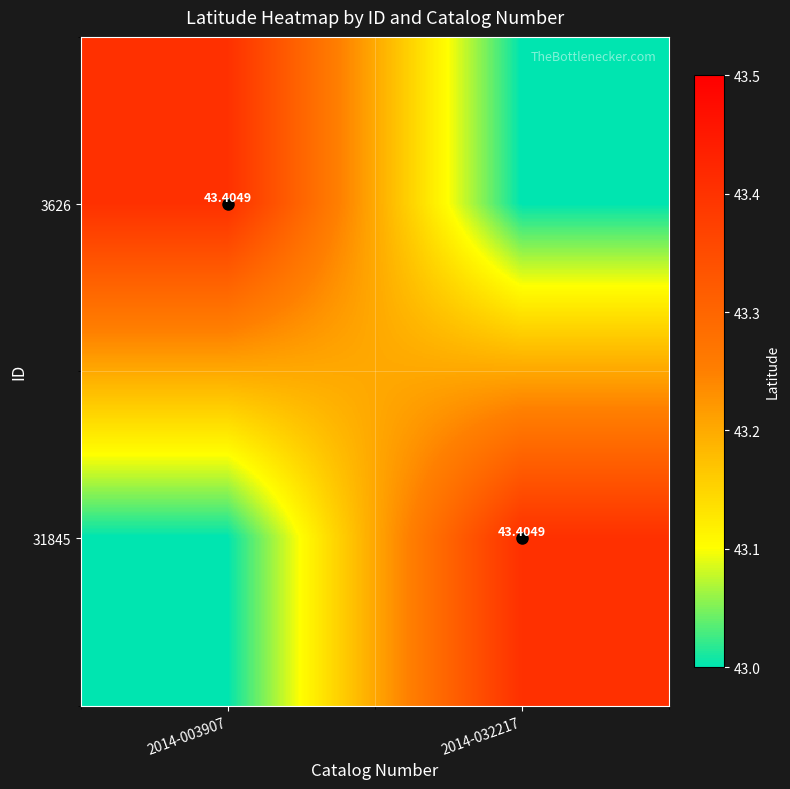

At which label is 3626 closest to 43?

2014-032217